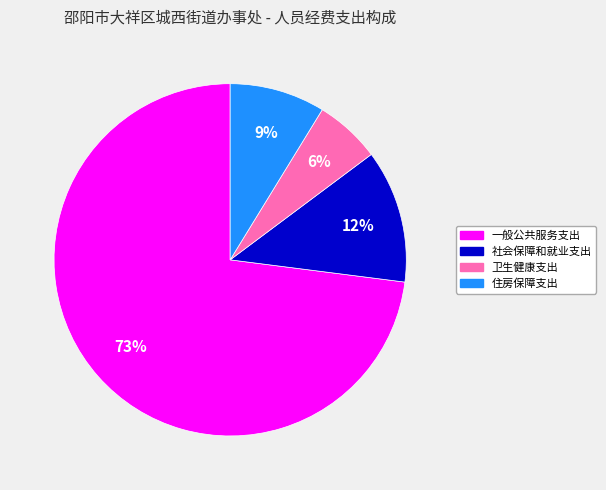

Between 一般公共服务支出 and 住房保障支出, which is larger?

一般公共服务支出